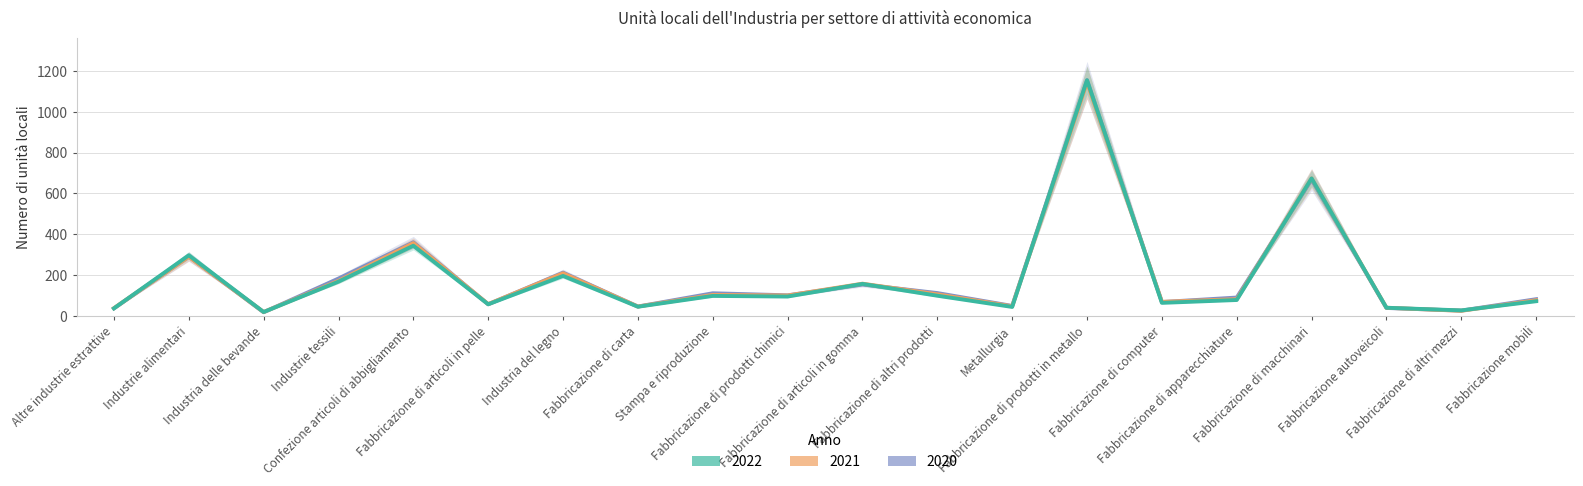

Reading right to left, list all the values displayed in this chart.

2022: 72	27	40	674	78	64	1155	44	99	157	95	98	45	196	57	344	168	19	297	37
2021: 77	25	40	674	82	69	1145	47	106	158	100	103	46	209	58	357	172	19	290	38
2020: 82	26	39	668	90	68	1155	49	112	154	101	111	46	212	57	361	183	18	291	37